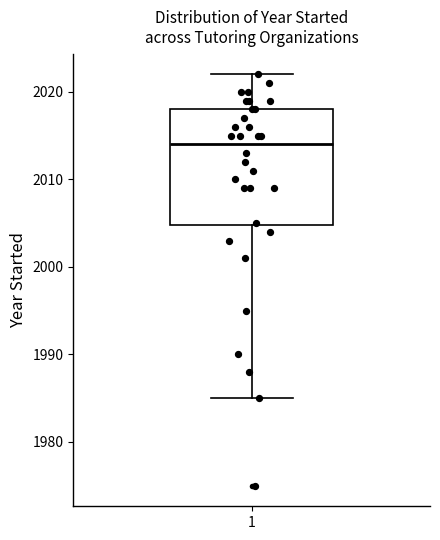

Read this box plot against the y-axis: the position of the median line, the range covered by the box, and the ends of both whiskers. The values are not printed on the chart, so give them approximately, as read against the axis.

median 2014, box 2005 to 2018, whiskers 1985 to 2022